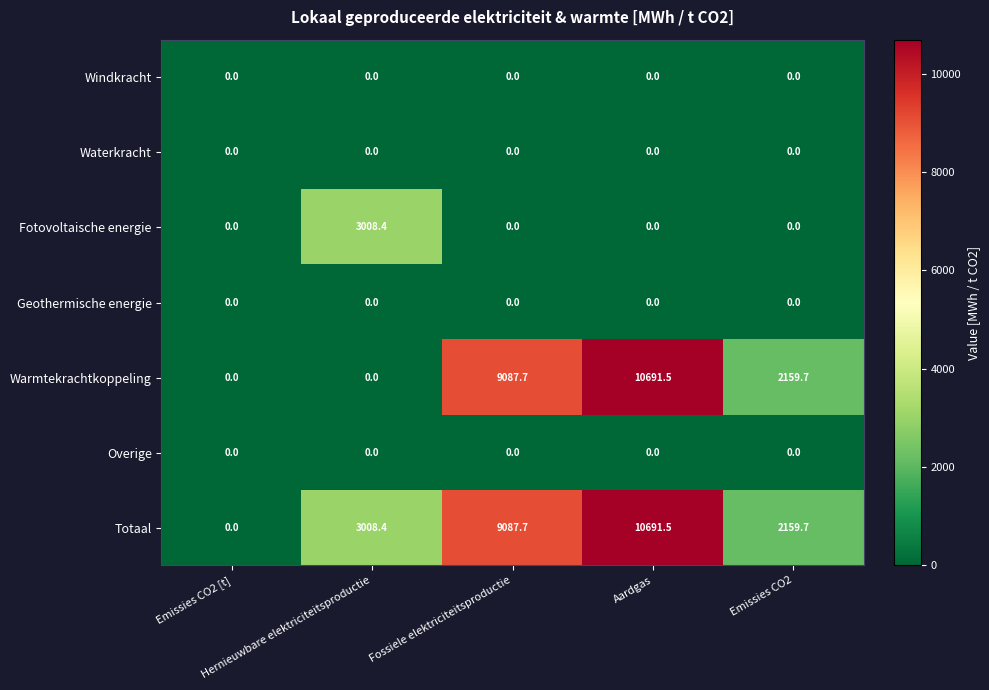

What is the difference between the maximum and minimum values in the Fotovoltaische energie series?

3008.4